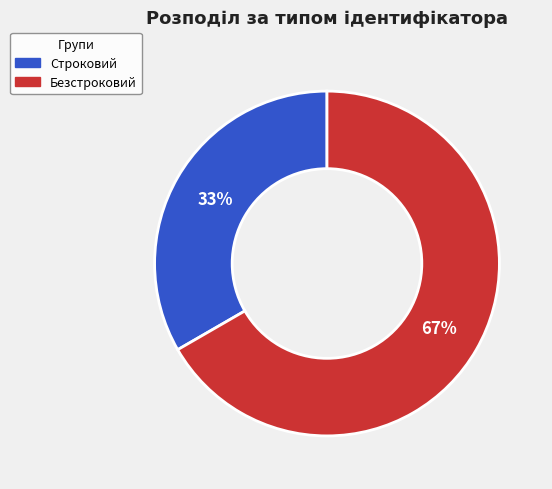

To the nearest percent, what is the average slice percentage?

50%